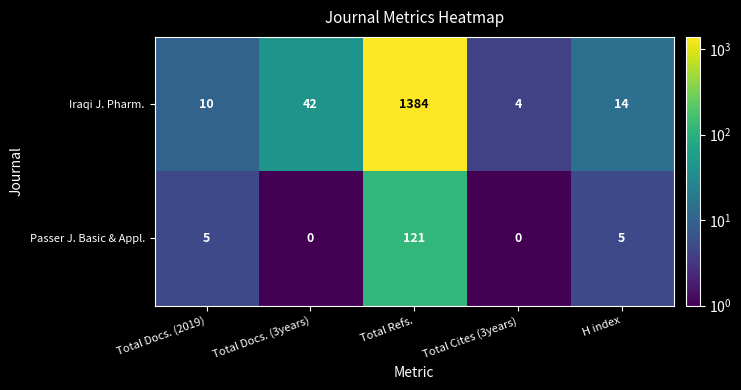

At which category is the sum across all series the highest?

Total Refs.